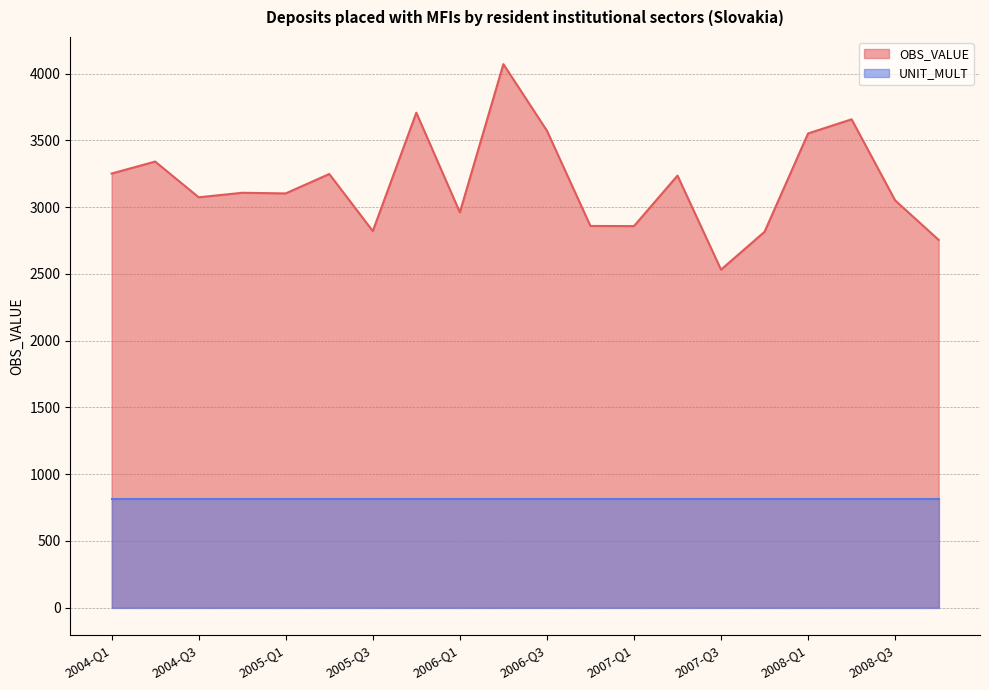

What is the sum of all values?

63568.9